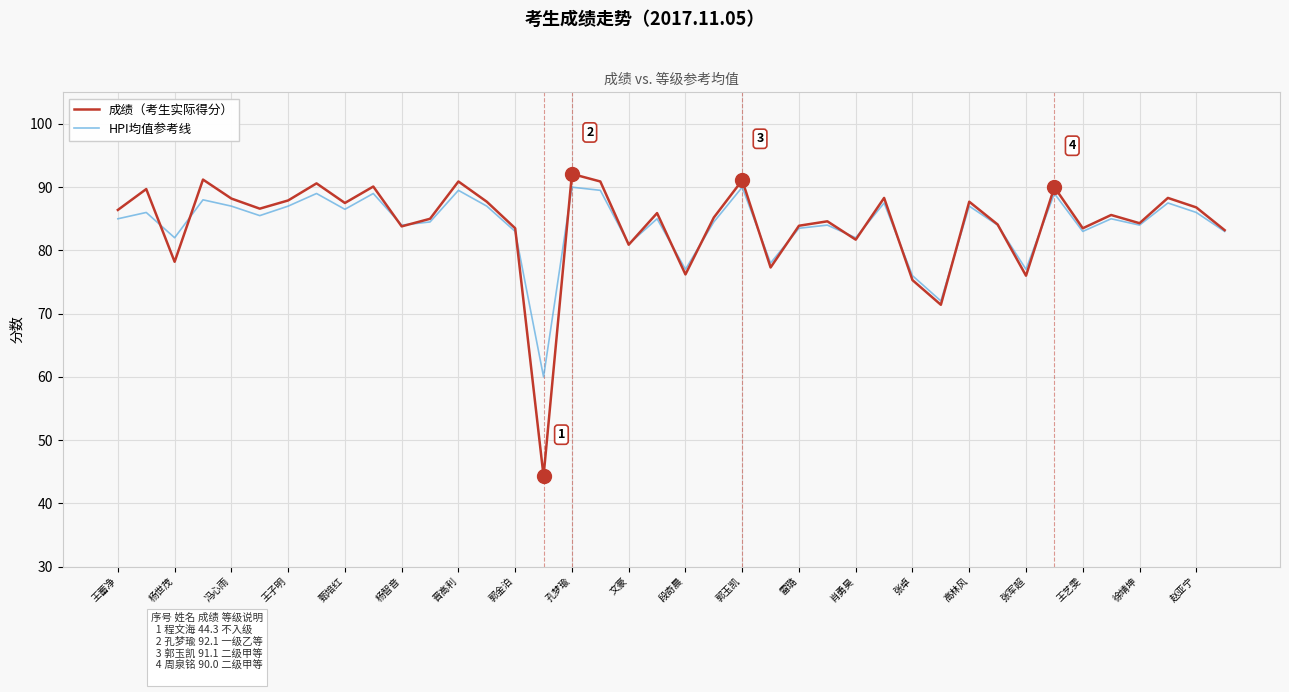

What is the smallest value displayed?

44.3